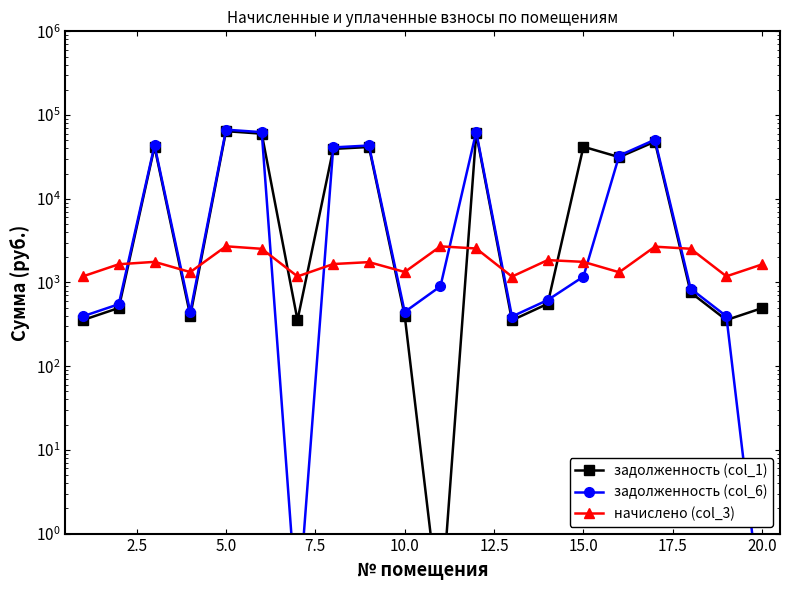

How many categories are shown in the chart?

20